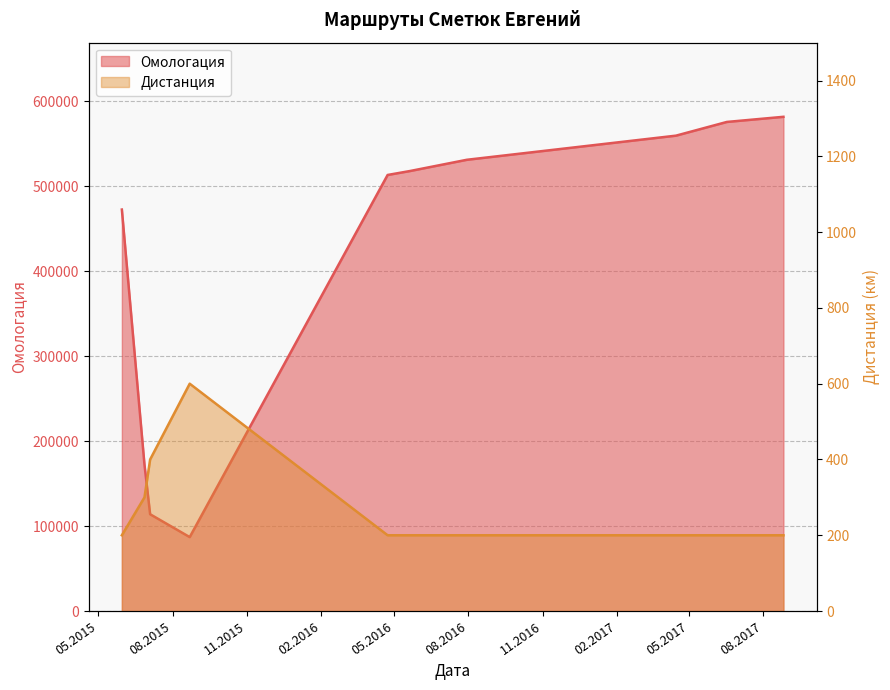

Which label corresponds to the largest value in the chart?

26.08.2017